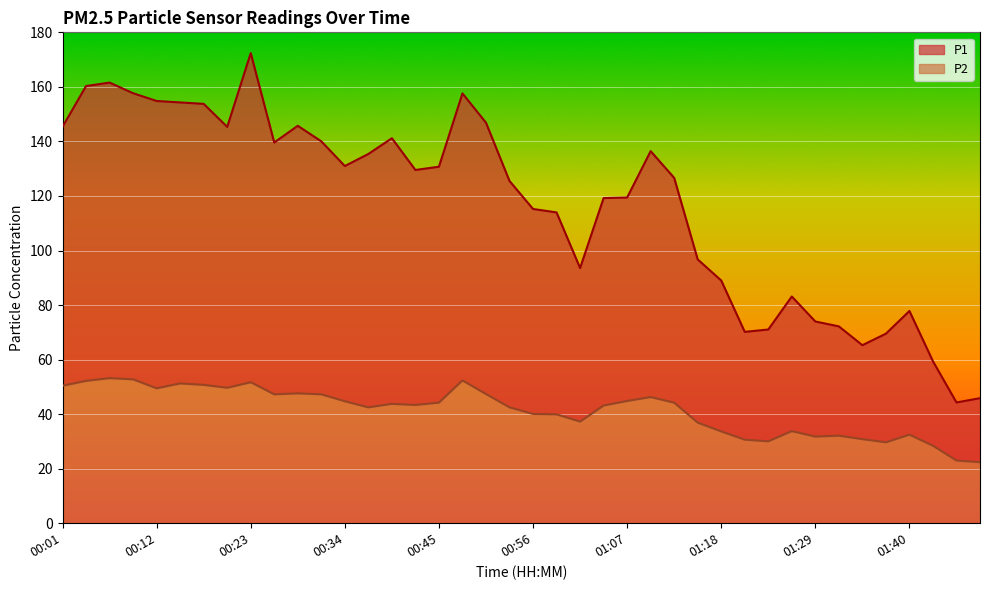

True or false: P1 has a value of 59.4 at 01:46.

True